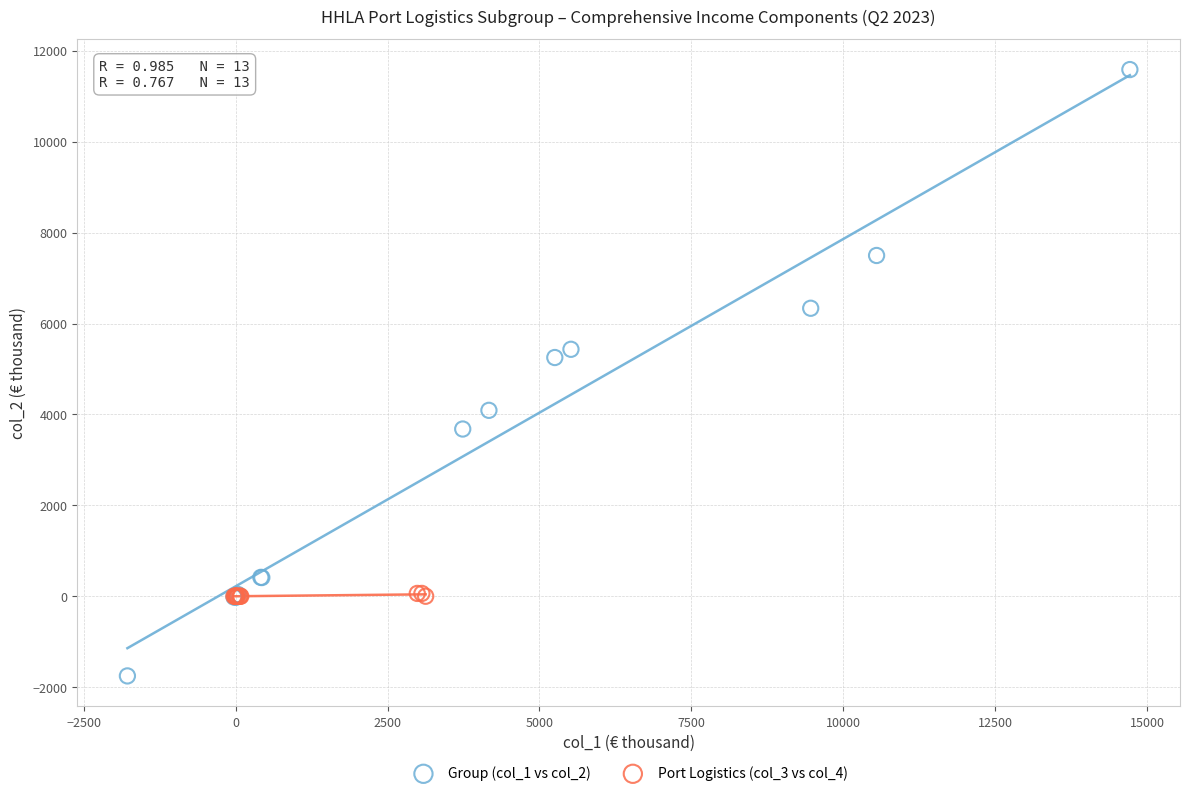

Which series has the widest spread of Y values?

Group (col_1 vs col_2)